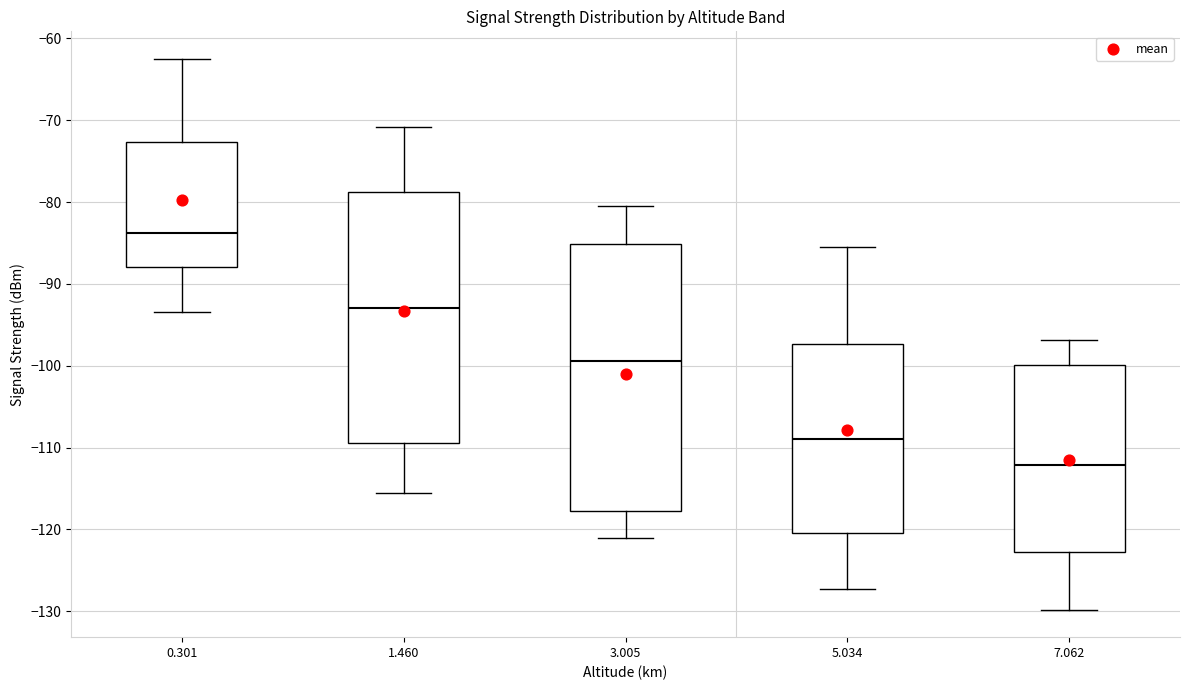

Where is the lower edge of the box at x = 3.005 on the y-axis? The values are not printed on the chart, so give them approximately, as read against the axis.

-118